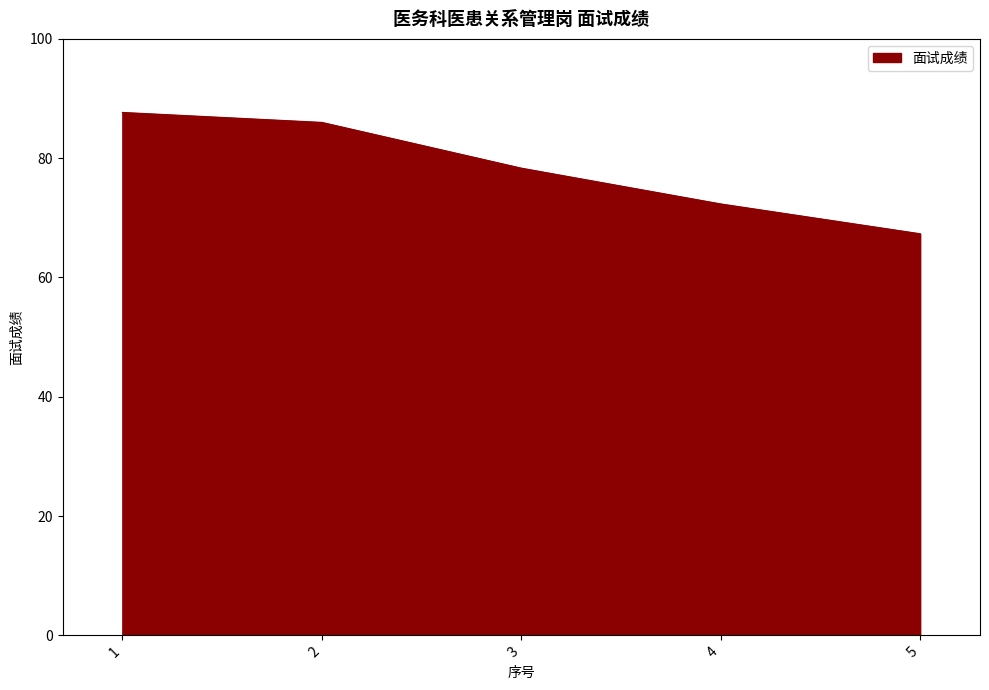

Where is the data nearest to the value 77?

3